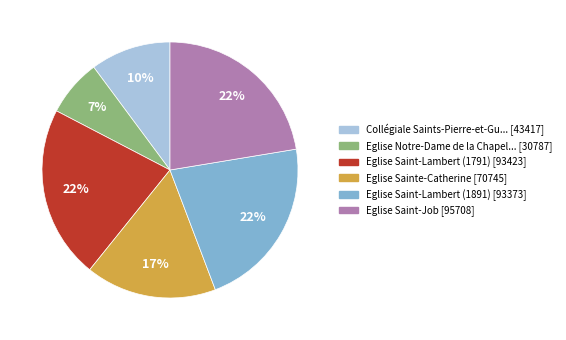

To the nearest percent, what is the average slice percentage?

17%